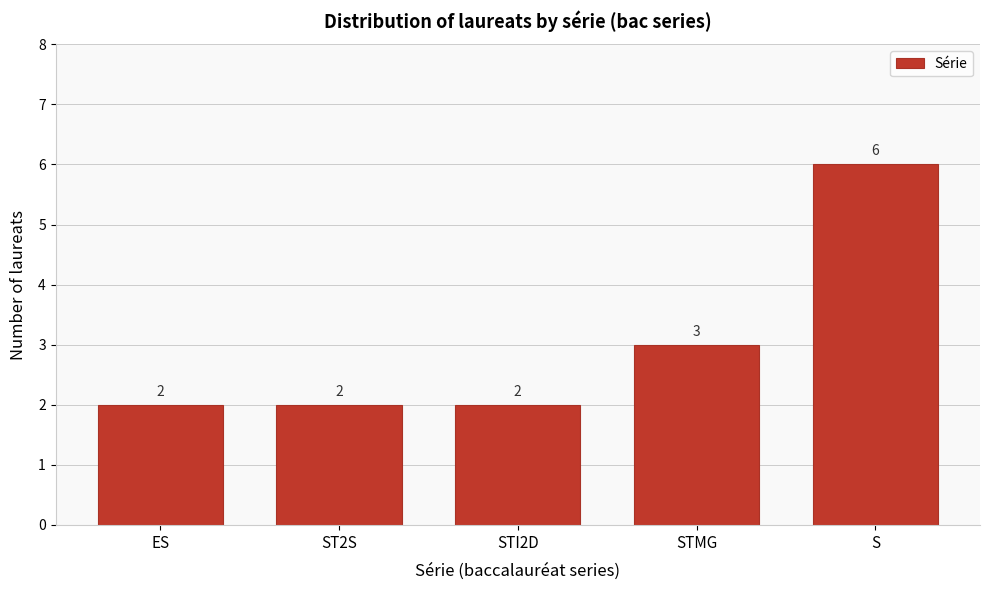

Reading left to right, list all the values displayed in this chart.

ES=2	ST2S=2	STI2D=2	STMG=3	S=6